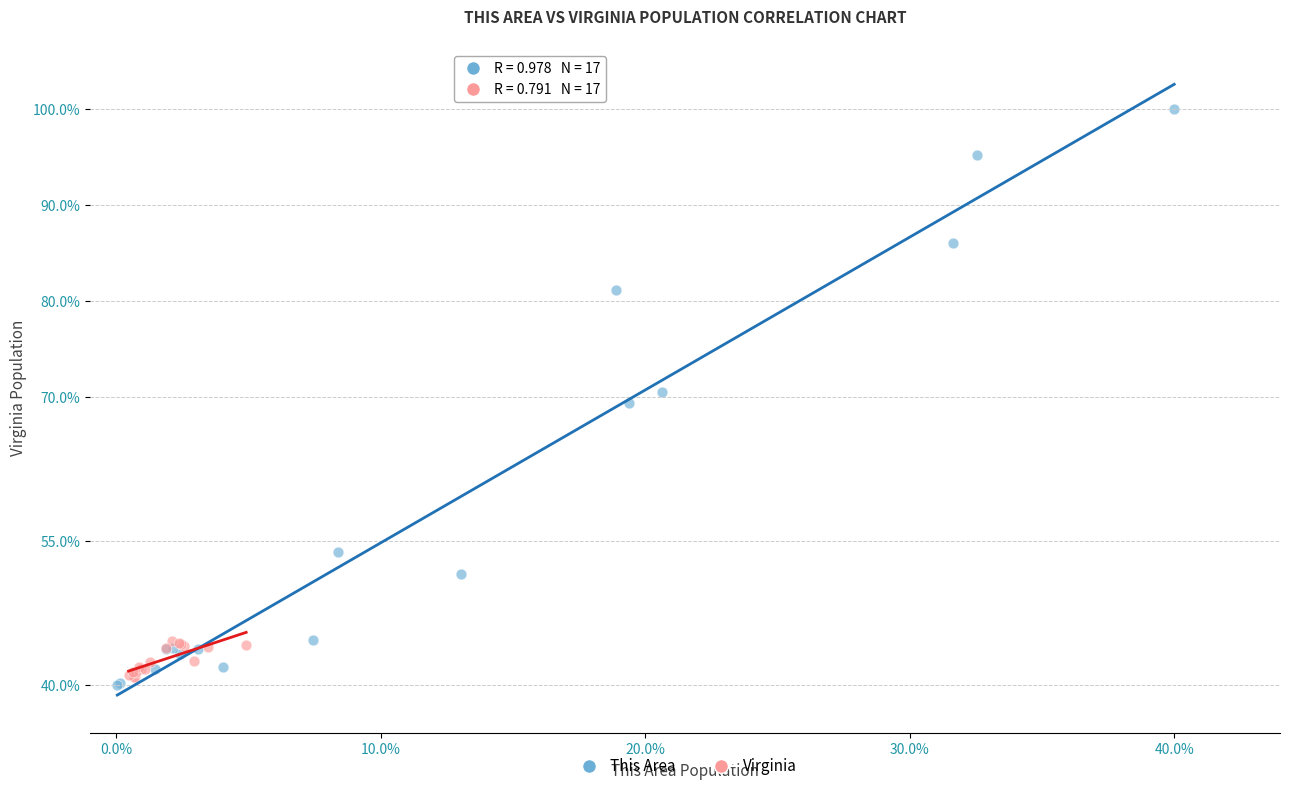

Which series contains the lowest Y value?

This Area